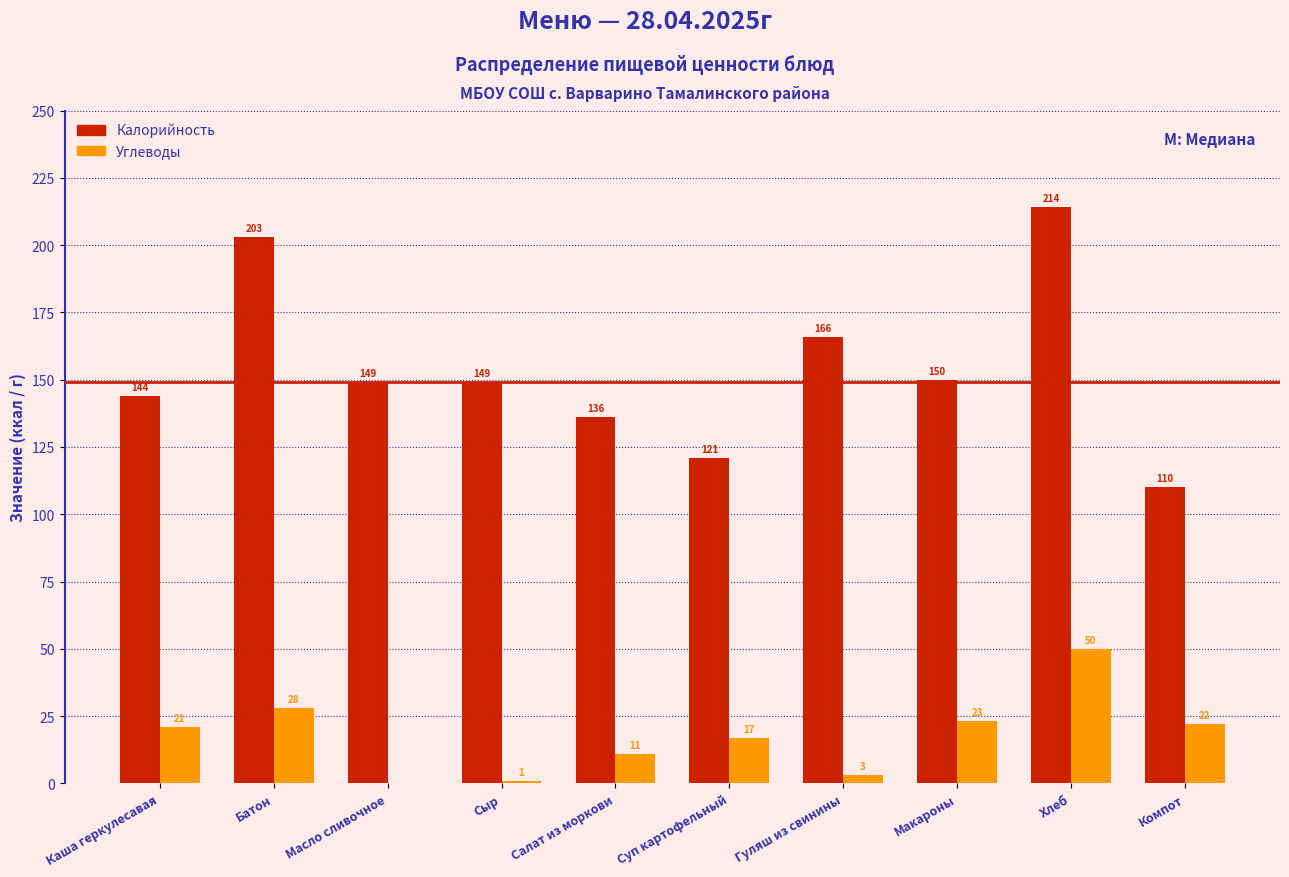

Reading left to right, list all the values displayed in this chart.

Калорийность: Каша геркулесавая=144	Батон=203	Масло сливочное=149	Сыр=149	Салат из моркови=136	Суп картофельный=121	Гуляш из свинины=166	Макароны=150	Хлеб=214	Компот=110
Углеводы: Каша геркулесавая=21	Батон=28	Масло сливочное=0	Сыр=1	Салат из моркови=11	Суп картофельный=17	Гуляш из свинины=3	Макароны=23	Хлеб=50	Компот=22